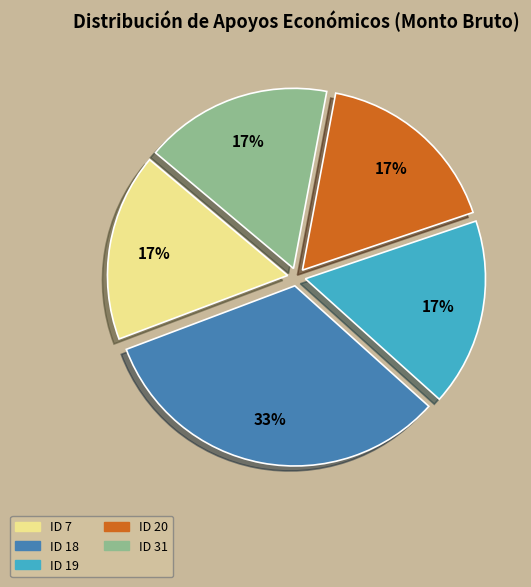

Count the number of slices in the pie.

5